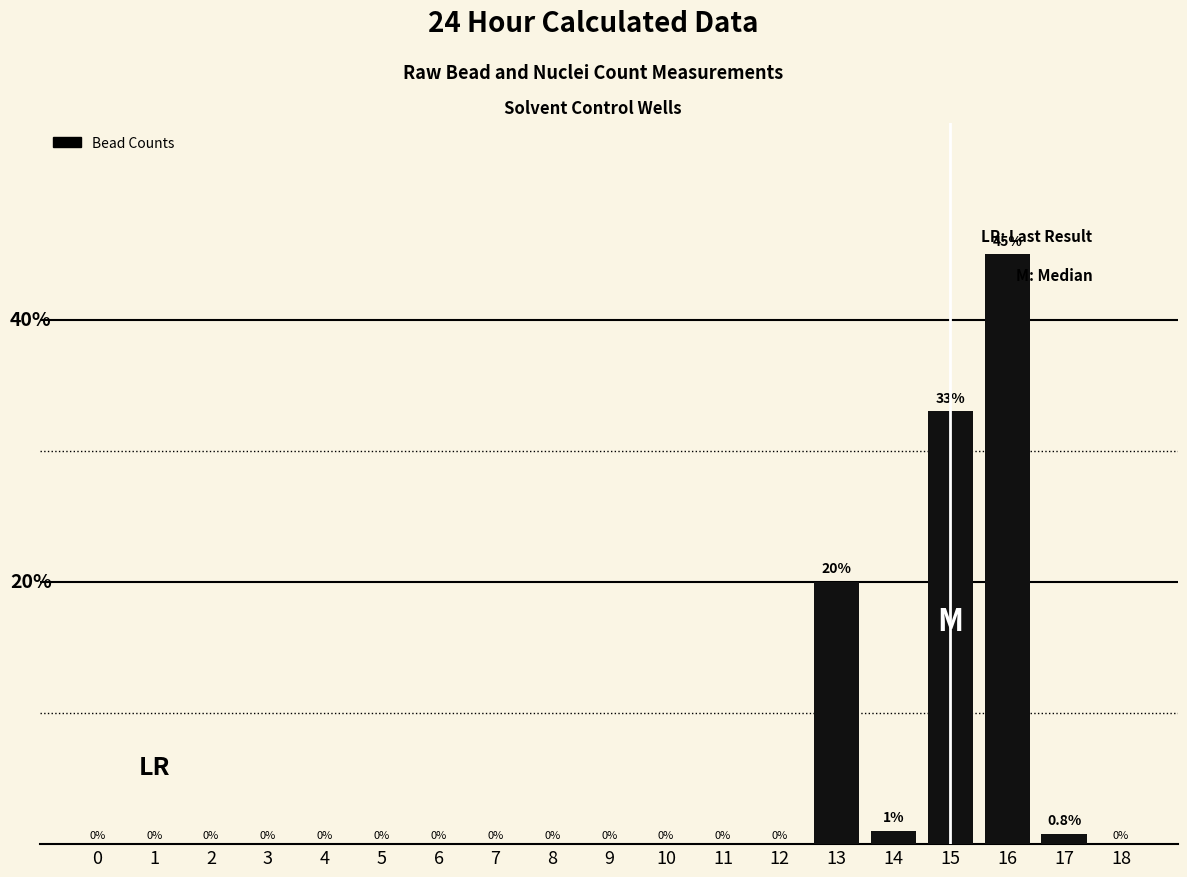

List the labels in order of value, smallest first.

0, 1, 2, 3, 4, 5, 6, 7, 8, 9, 10, 11, 12, 18, 17, 14, 13, 15, 16